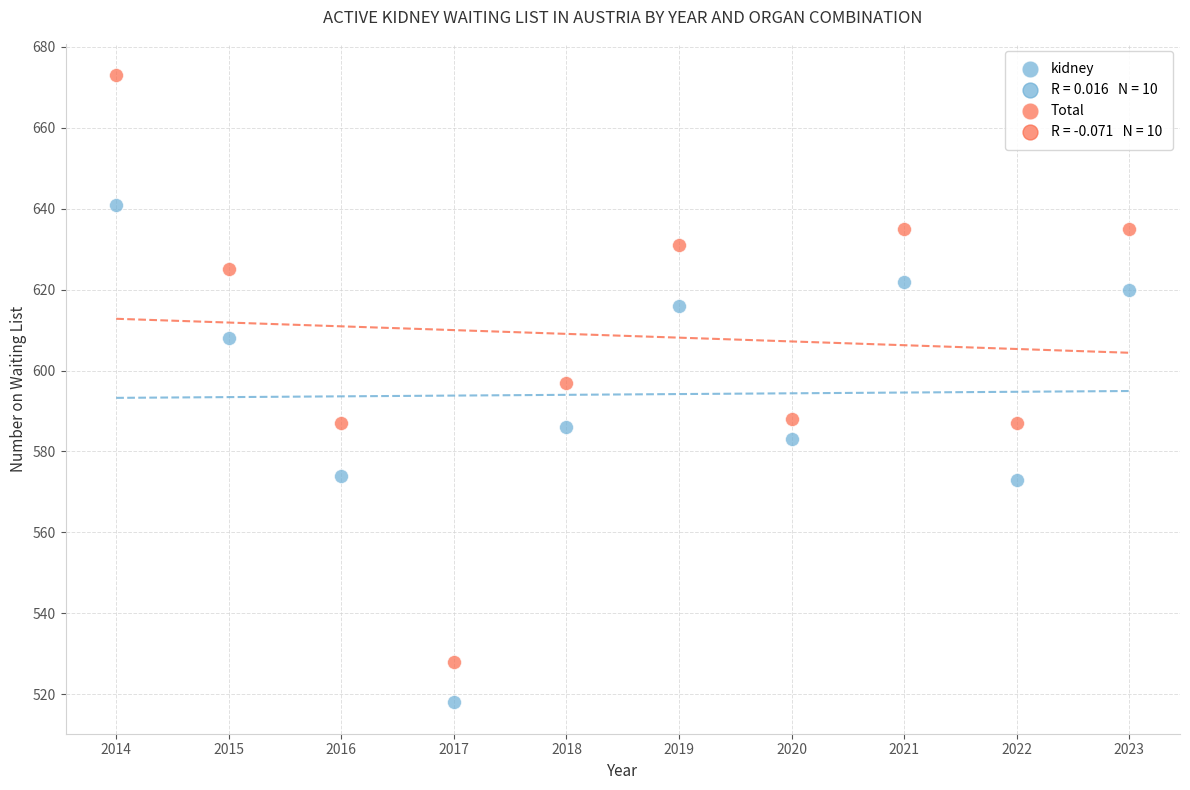

Which series contains the highest Y value?

Total